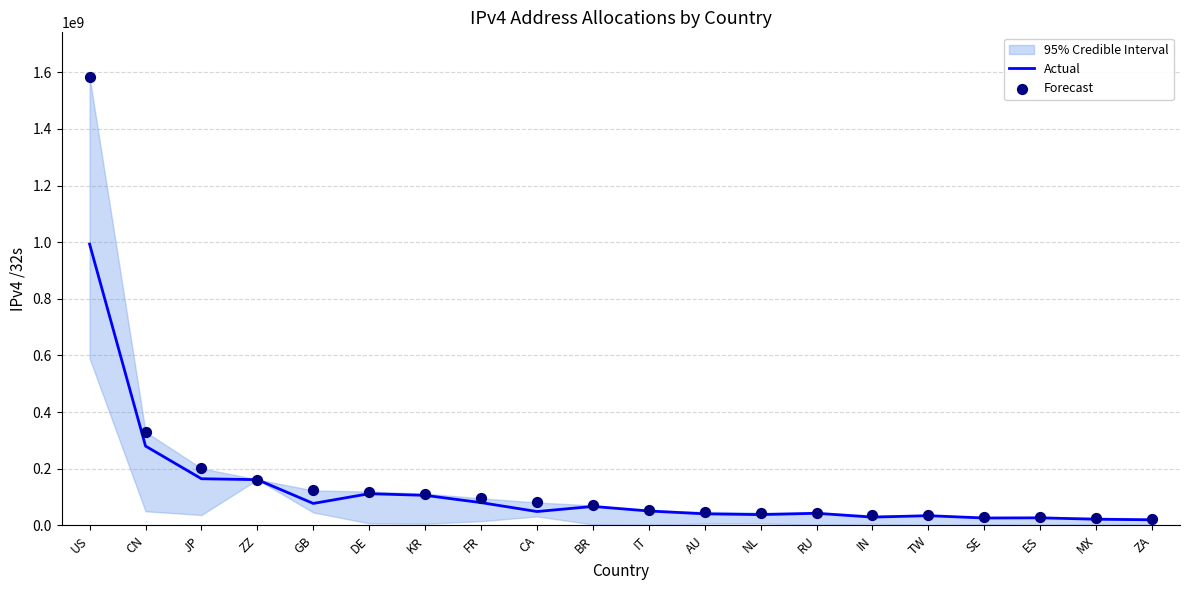

Which series reaches the maximum Y coordinate?

Forecast